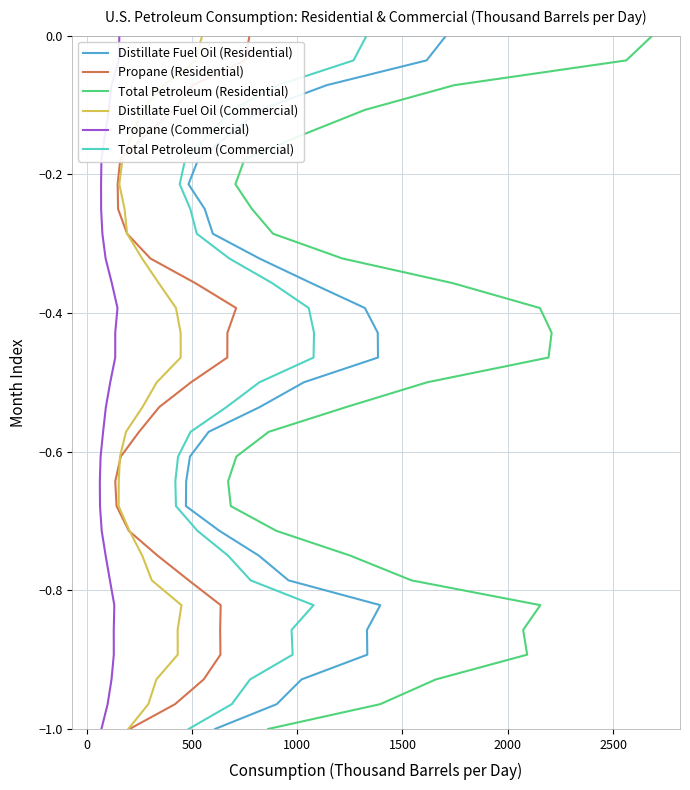

How many distinct data groups are displayed?

6